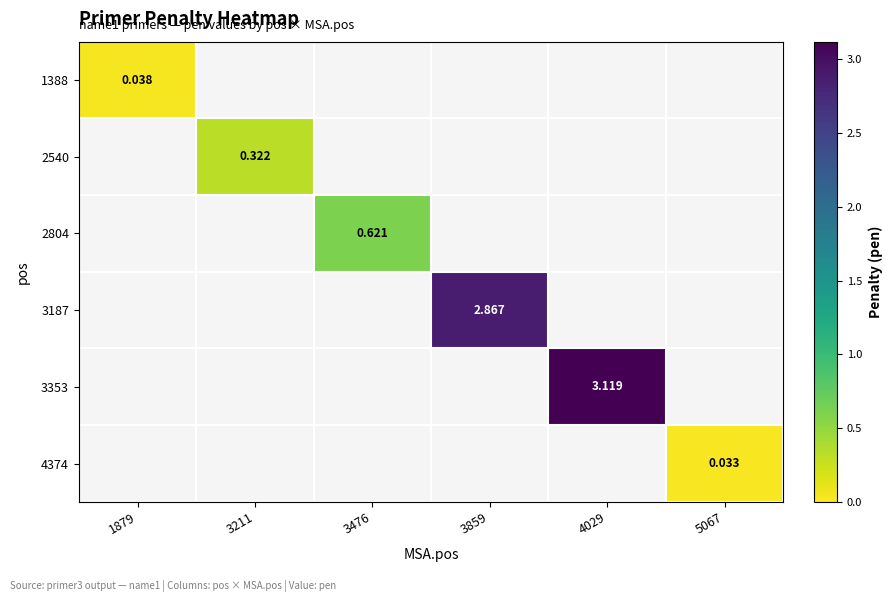

What is the maximum value shown in the chart?

3.1